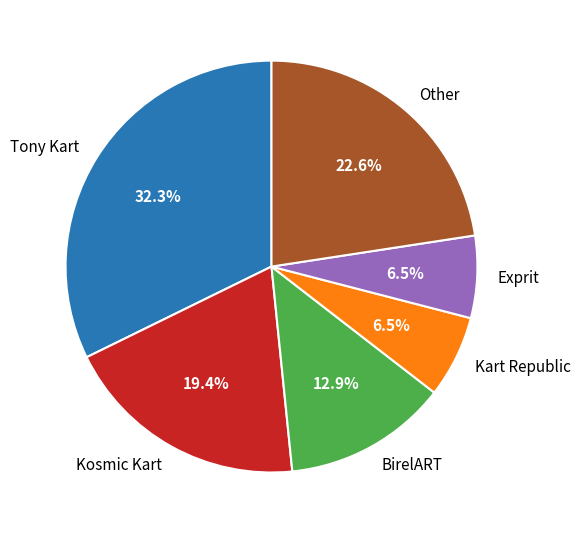

To the nearest percent, what portion does Kosmic Kart represent?

19%